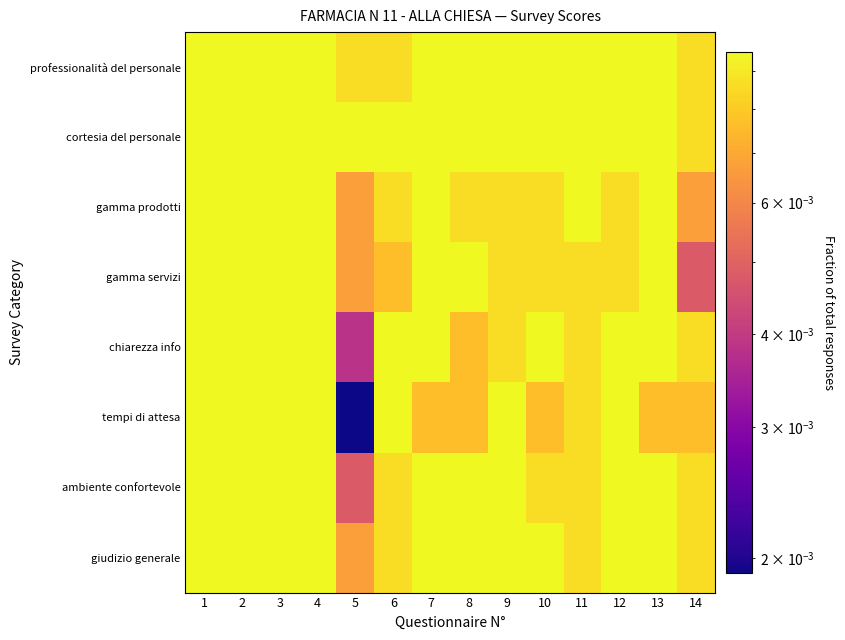

At which category is the sum across all series the highest?

1